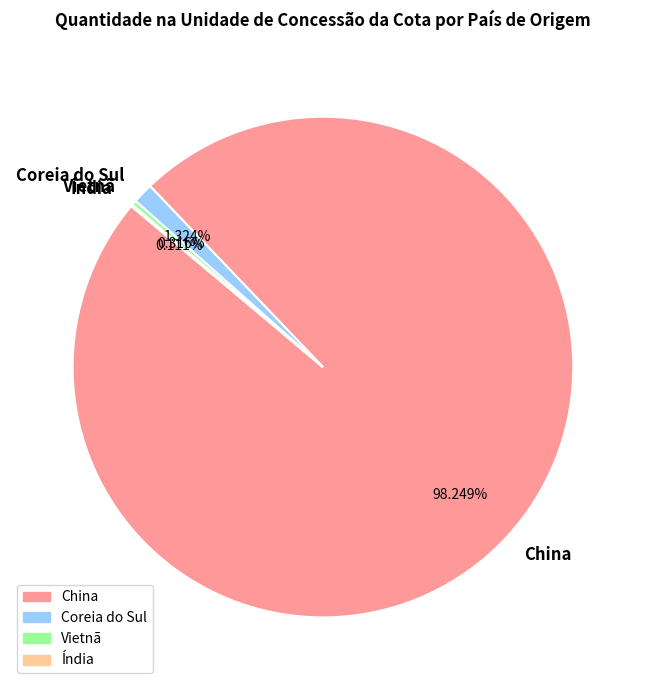

To the nearest percent, what is the difference between the largest and smallest slice percentages?

98%